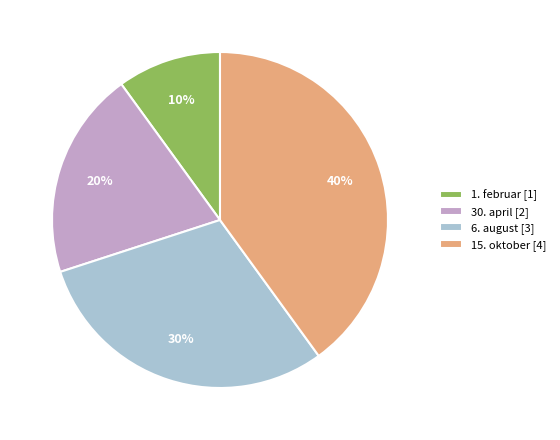

Is the sum of 15. oktober [4] and 6. august [3] greater than half?

Yes